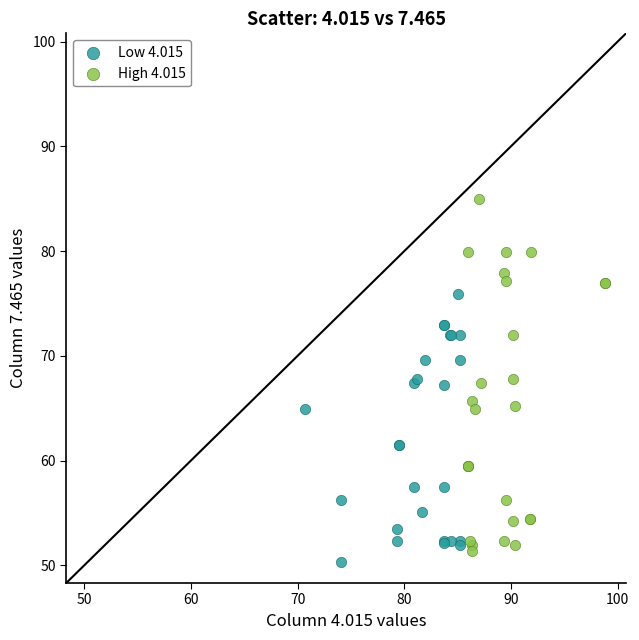

Which series contains the highest Y value?

High 4.015